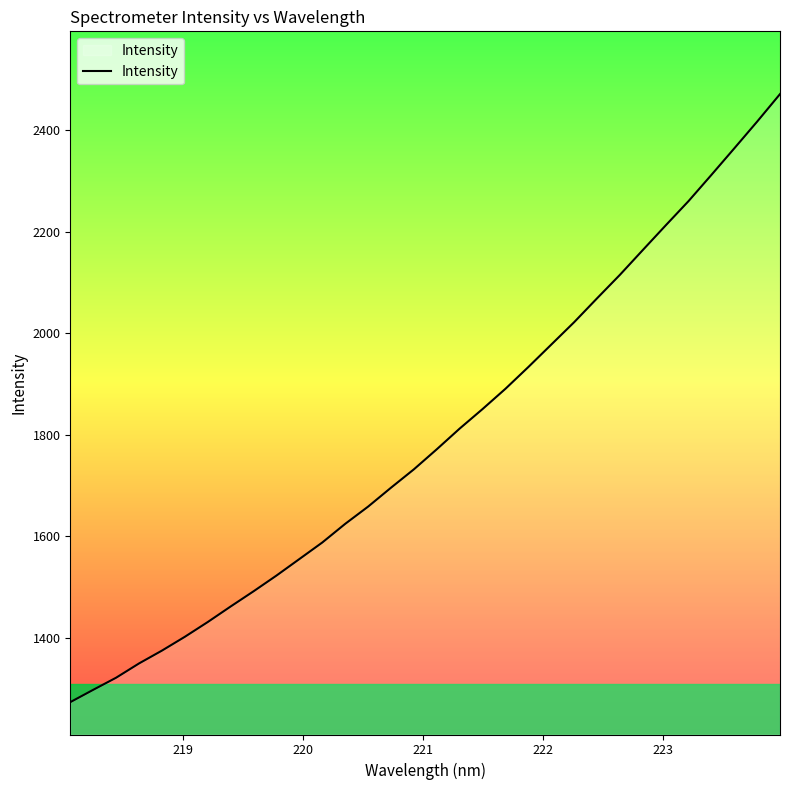

Does the chart have visible grid lines?

No